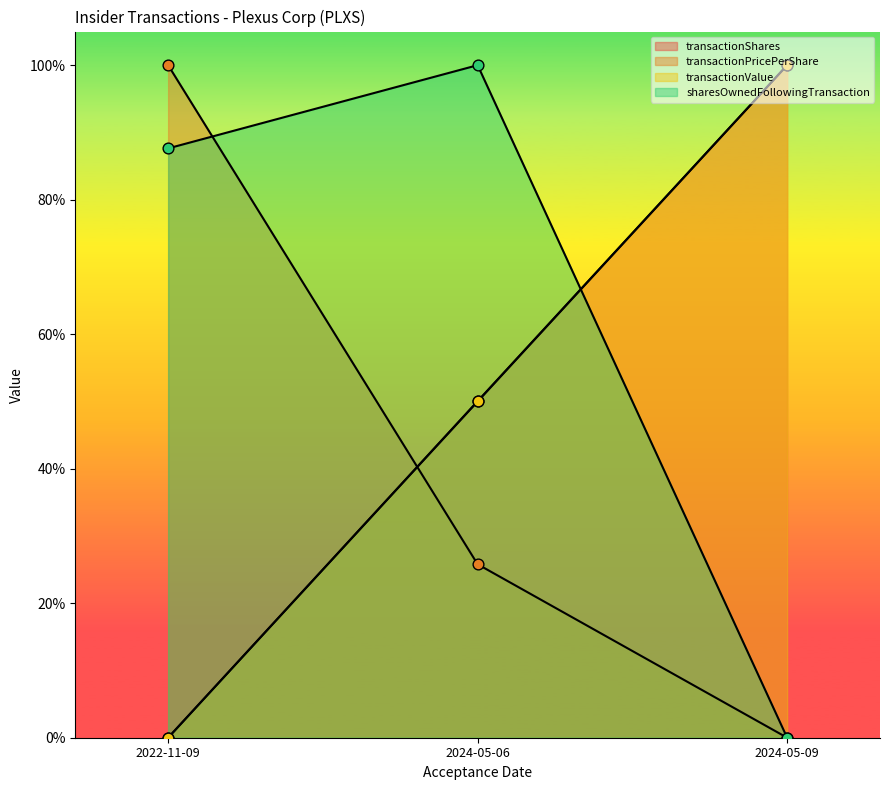

Which series contains the lowest Y value?

transactionShares